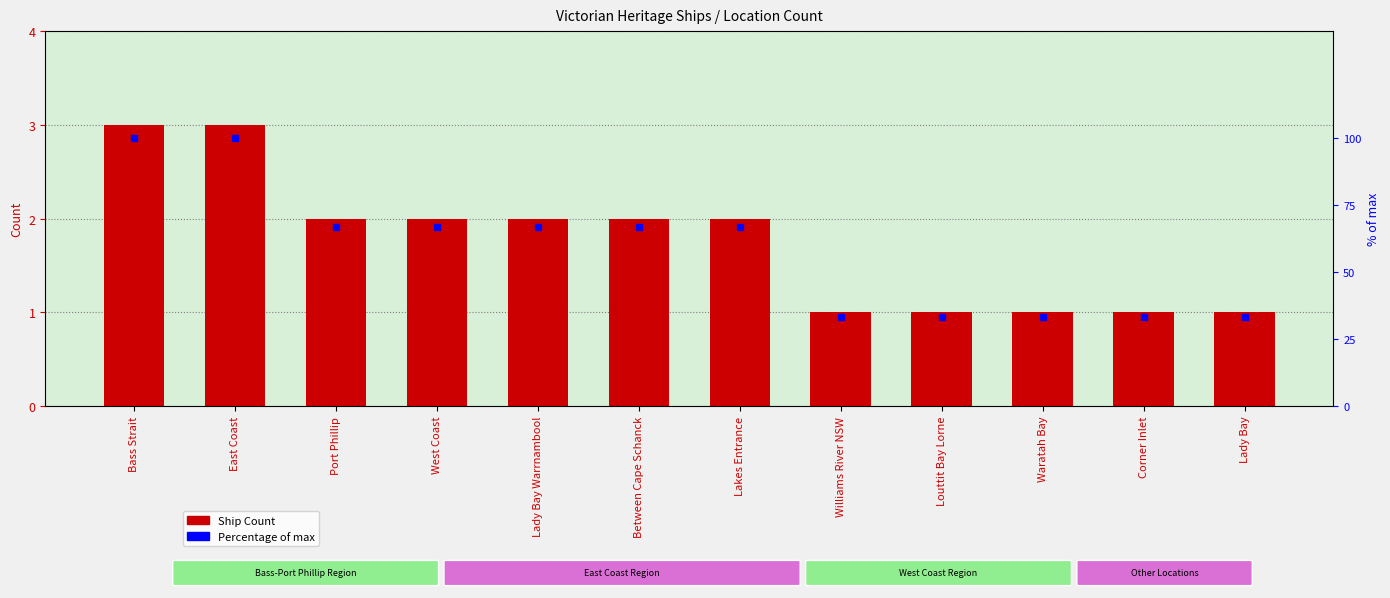

Reading left to right, list all the values displayed in this chart.

Ship Count: 3.0	3.0	2.0	2.0	2.0	2.0	2.0	1.0	1.0	1.0	1.0	1.0
Percentage of max: 100.0	100.0	66.7	66.7	66.7	66.7	66.7	33.3	33.3	33.3	33.3	33.3